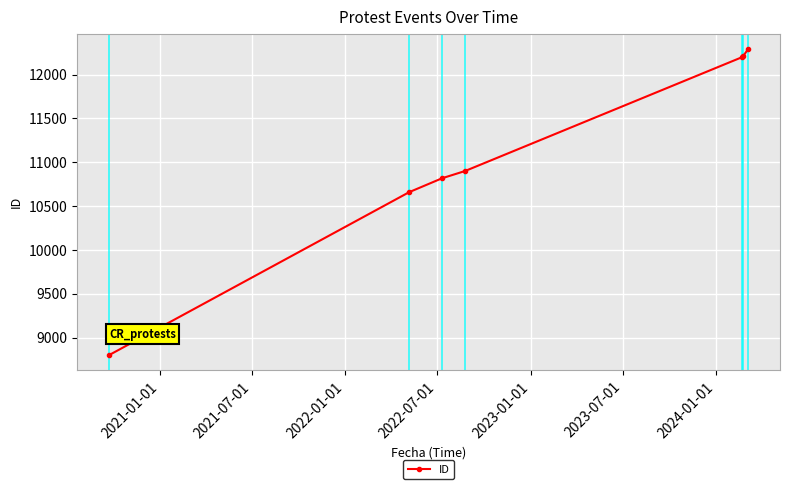

What is the value of the 7th point from the left?

12288